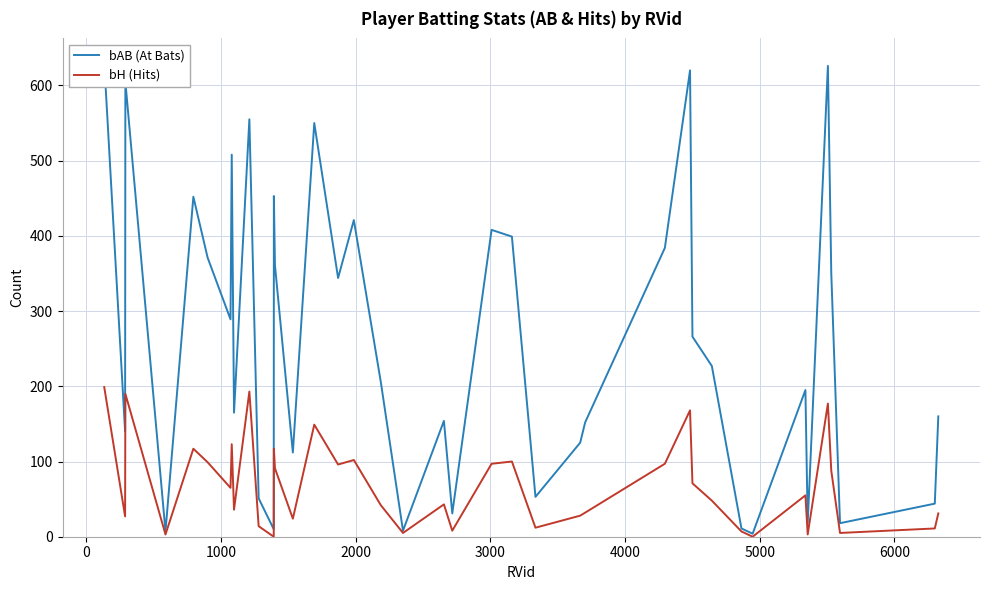

Which series has the widest spread of values?

bAB (At Bats)